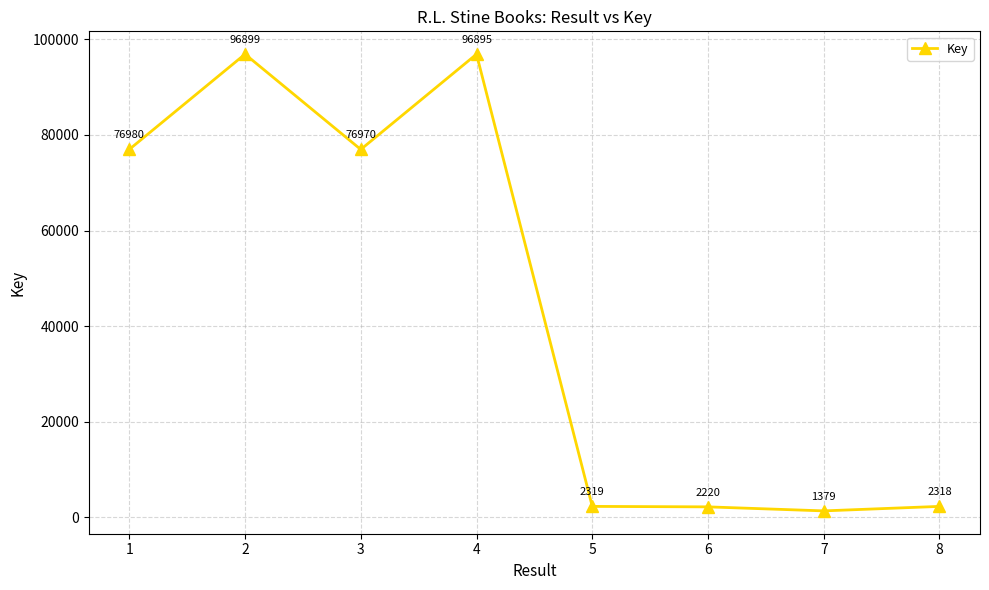

Reading left to right, what are all the values shown in this chart?

1=76980	2=96899	3=76970	4=96895	5=2319	6=2220	7=1379	8=2318